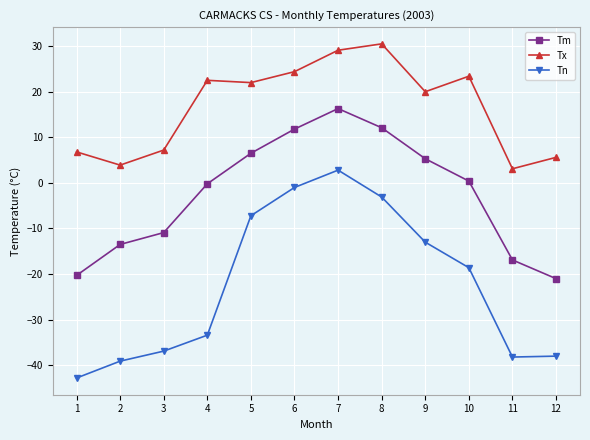

Between 3 and 4, which series saw the biggest shift?

Tx